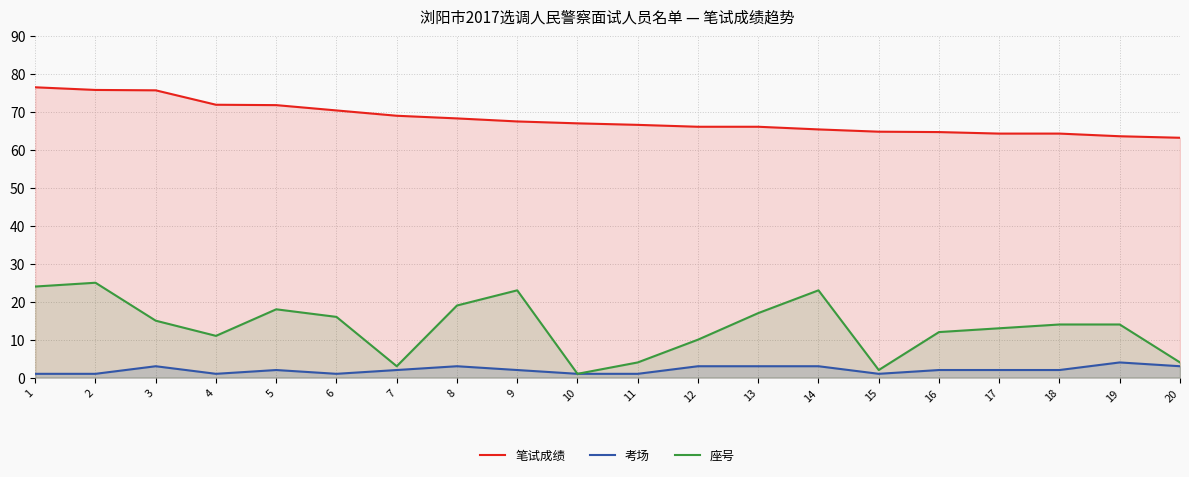

What is the value of the 座号 point at the 12th from the left?

10.0